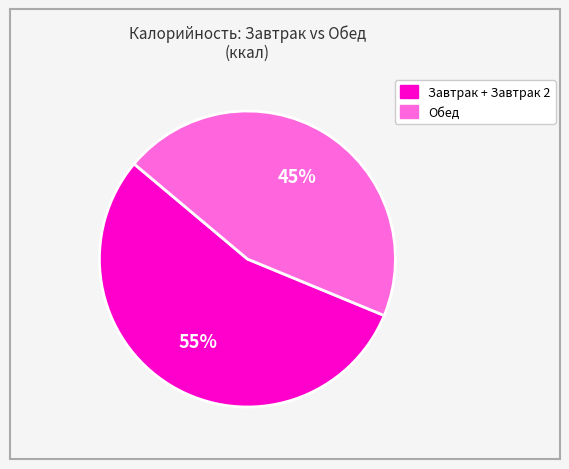

To the nearest percent, what is the average slice percentage?

50%